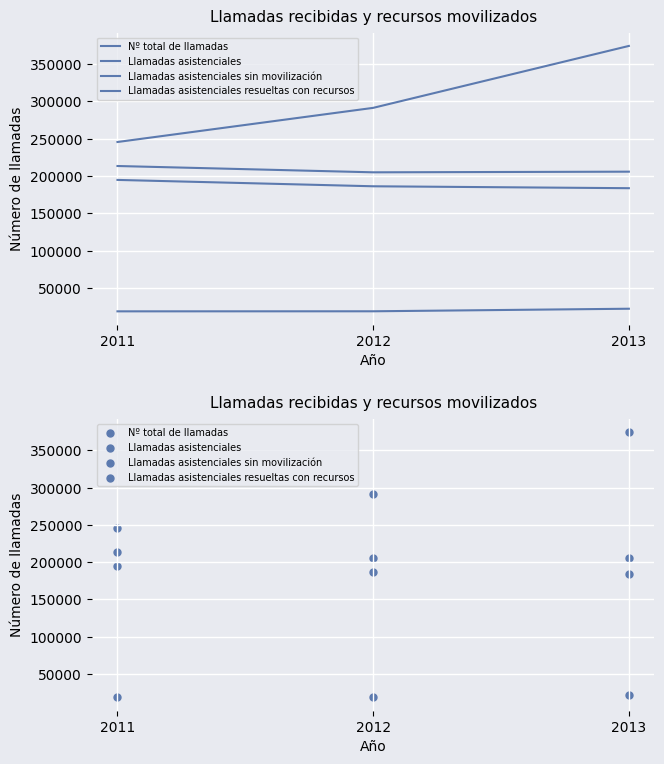

Which series contains the highest Y value?

Nº total de llamadas